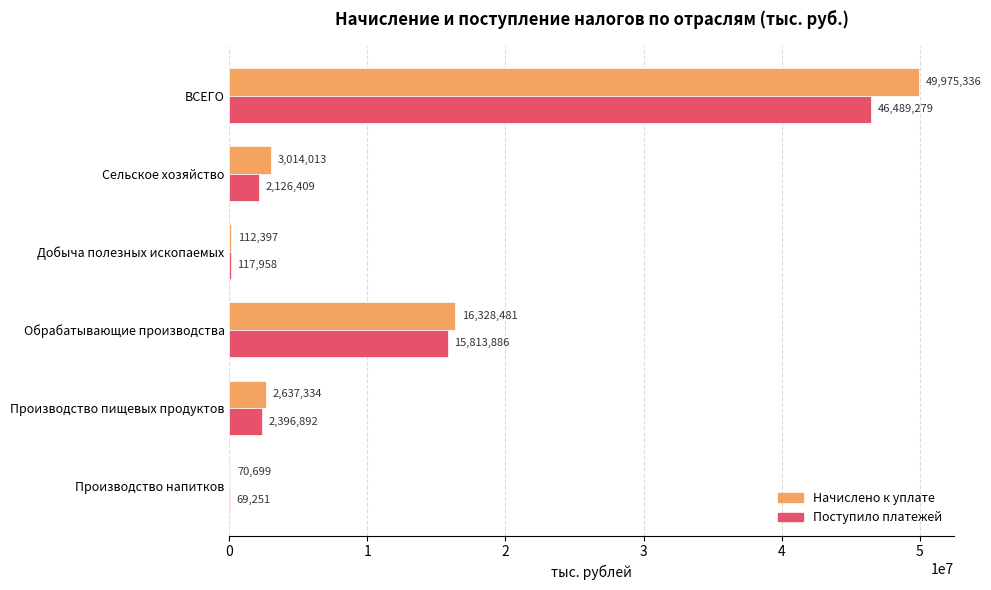

Between Обрабатывающие производства and Производство напитков, which series saw the biggest shift?

Начислено к уплате